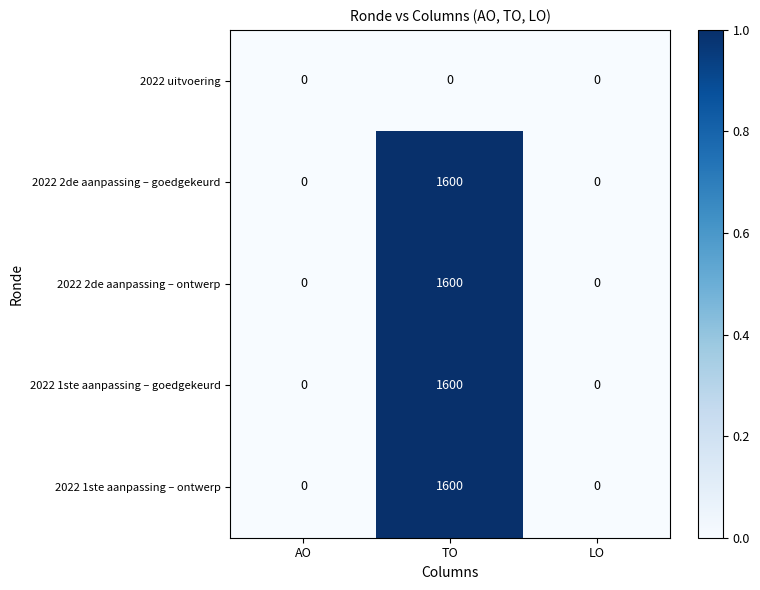

Reading left to right, list all the values displayed in this chart.

2022 uitvoering: 0	0	0
2022 2de aanpassing – goedgekeurd: 0	1600	0
2022 2de aanpassing – ontwerp: 0	1600	0
2022 1ste aanpassing – goedgekeurd: 0	1600	0
2022 1ste aanpassing – ontwerp: 0	1600	0